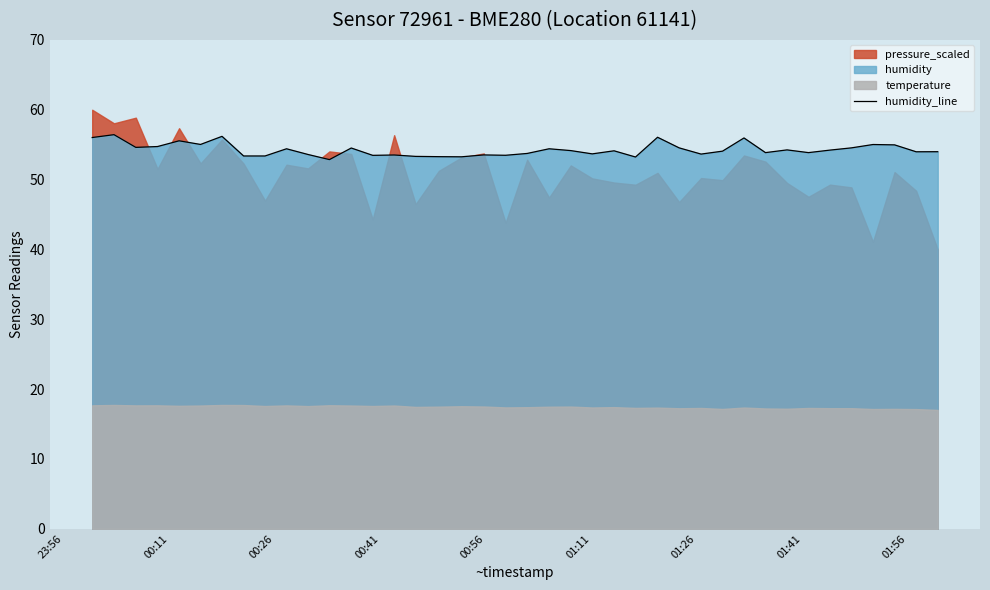

True or false: there are more than 1 points higher than both neighbors.

True